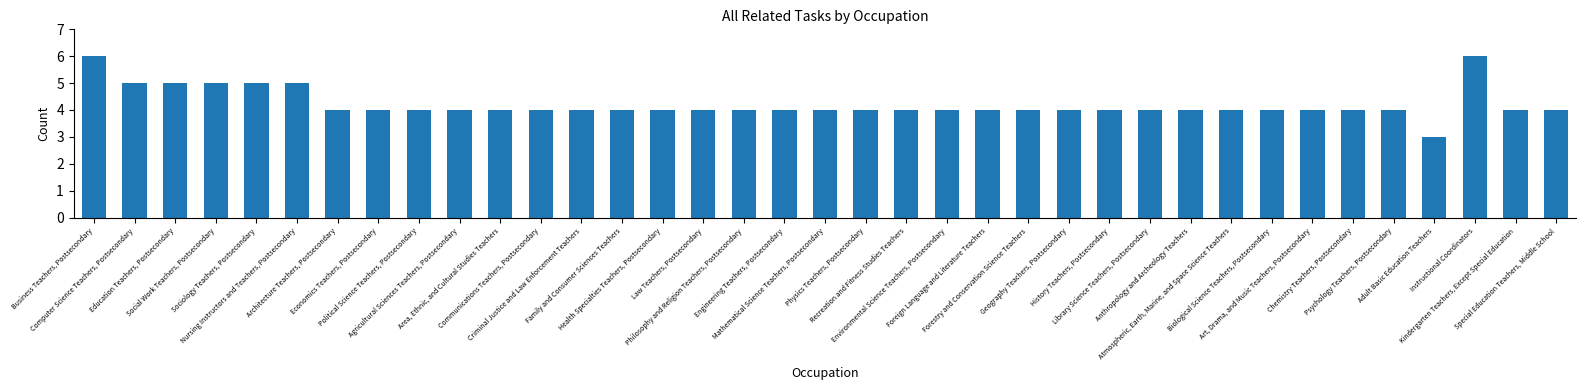

What is the maximum value shown in the chart?

6